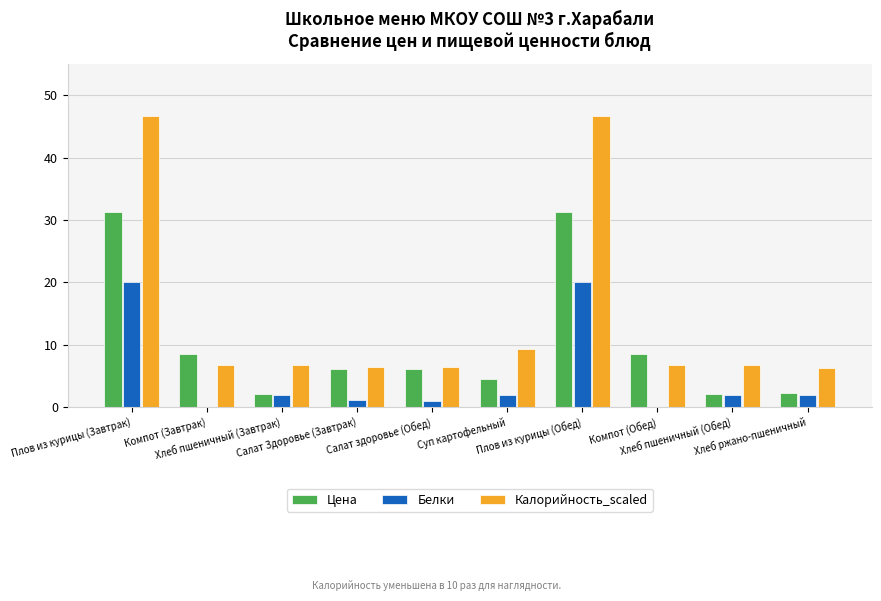

What are all the series names shown in the legend?

Цена, Белки, Калорийность_scaled